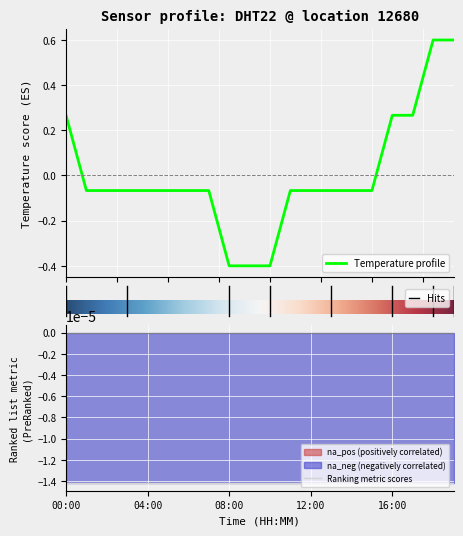

What is the maximum value for Temperature profile?

0.6